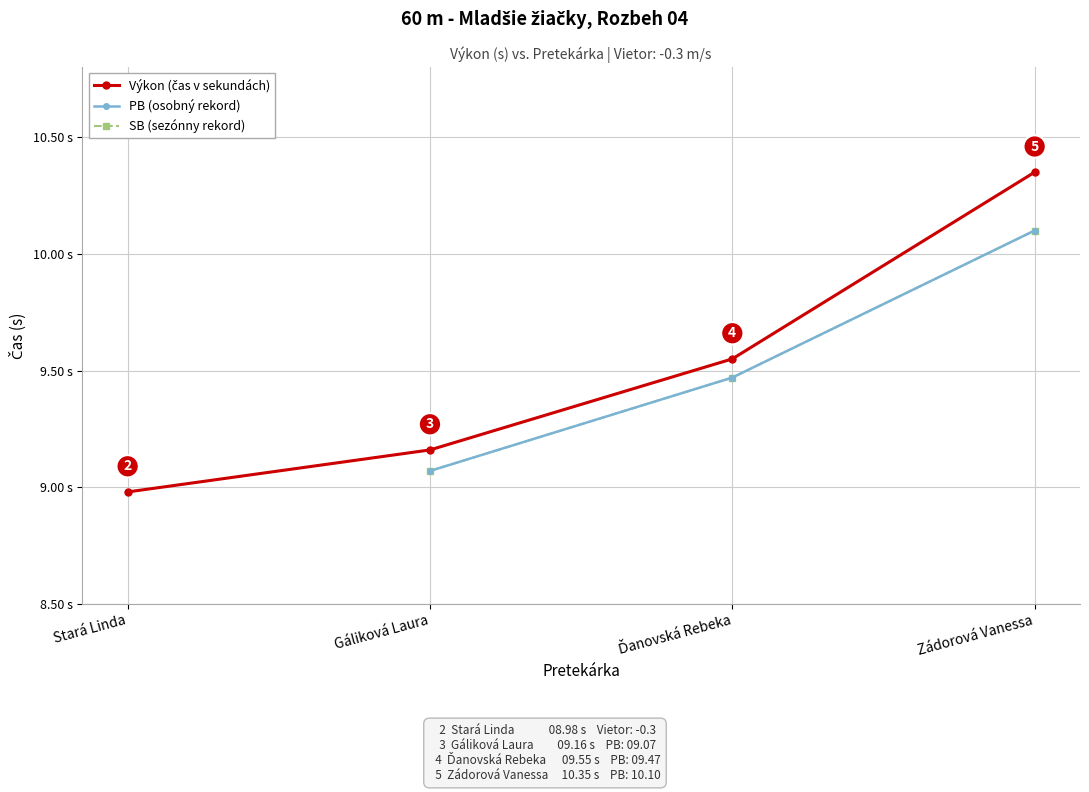

Where does the Výkon (čas v sekundách) series first go above 9?

Gáliková Laura